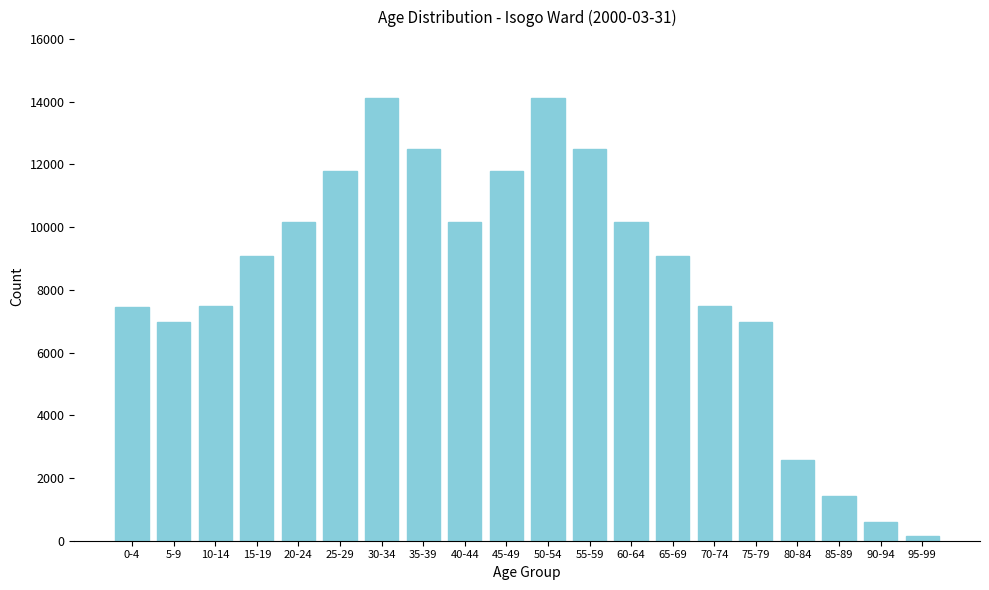

What is the change in value from 85-89 to 90-94?

-832